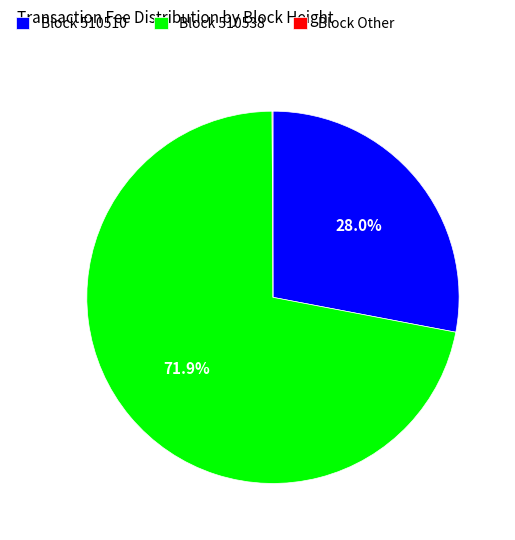

Which slice is the largest?

Block 510538